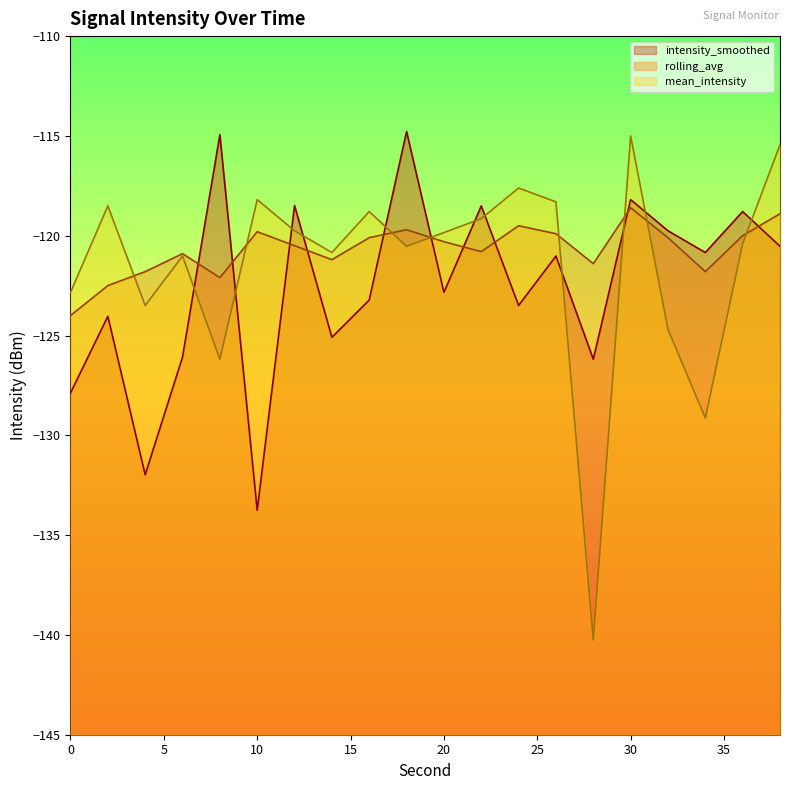

Between 16 and 18, which series saw the biggest shift?

intensity_smoothed